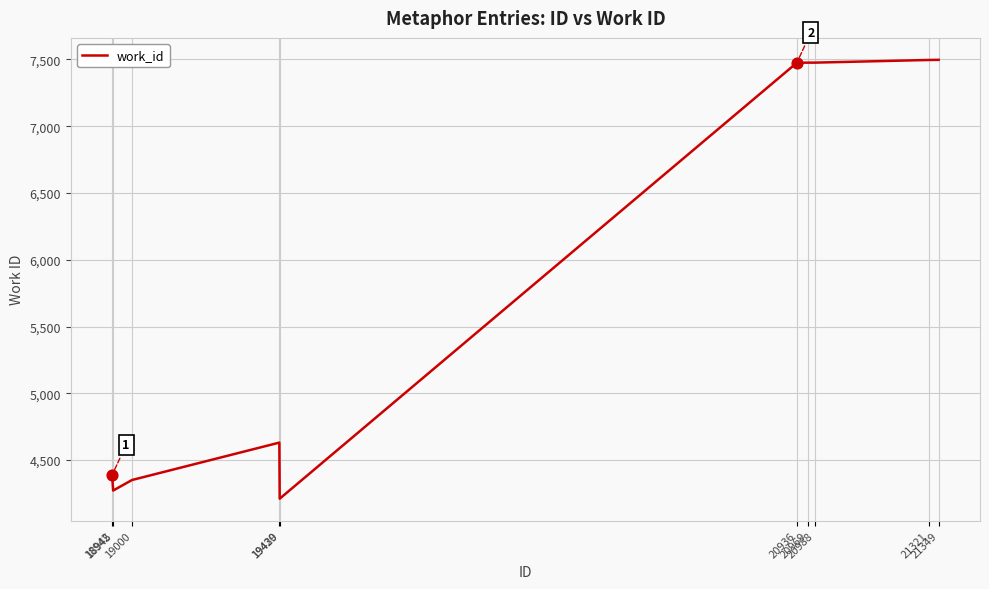

What is the change in value from 20969 to 21349?

+21